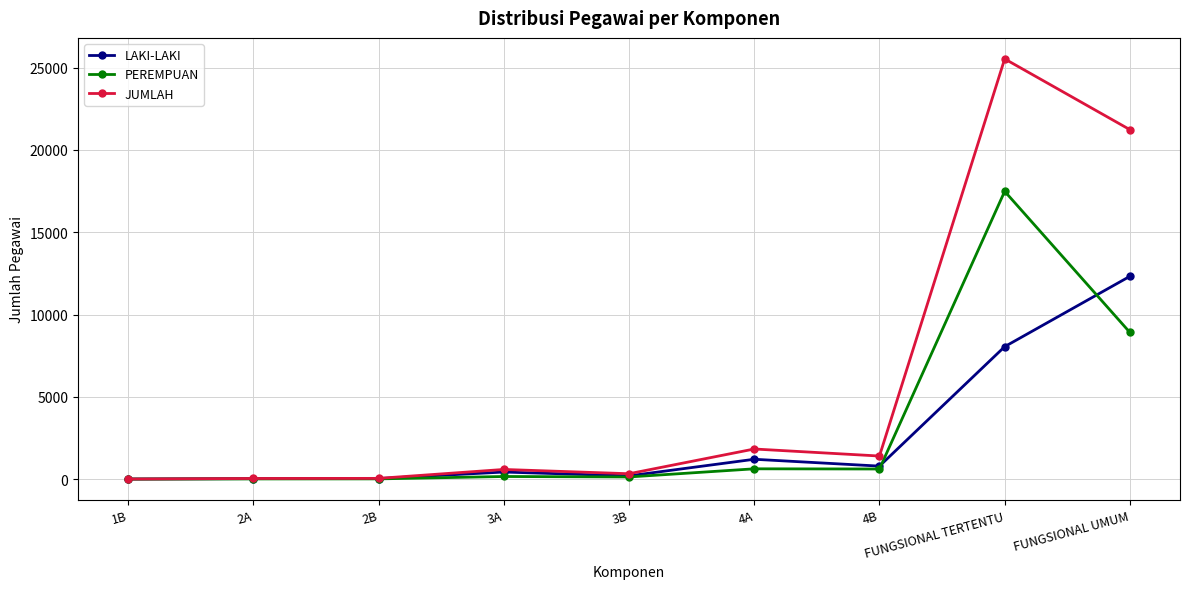

How many distinct data groups are displayed?

3